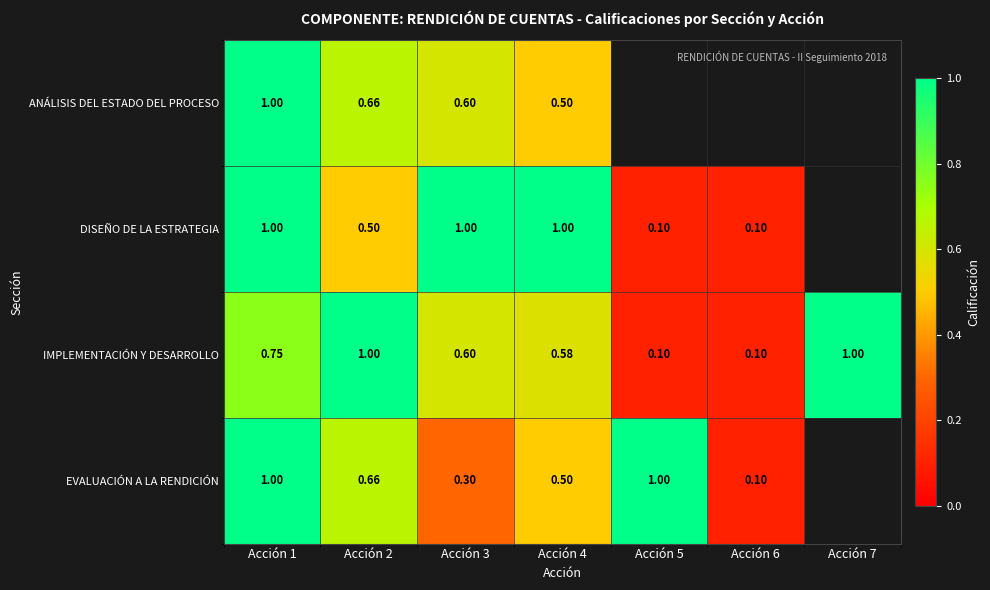

Which series has the largest range (max minus min)?

DISEÑO DE LA ESTRATEGIA